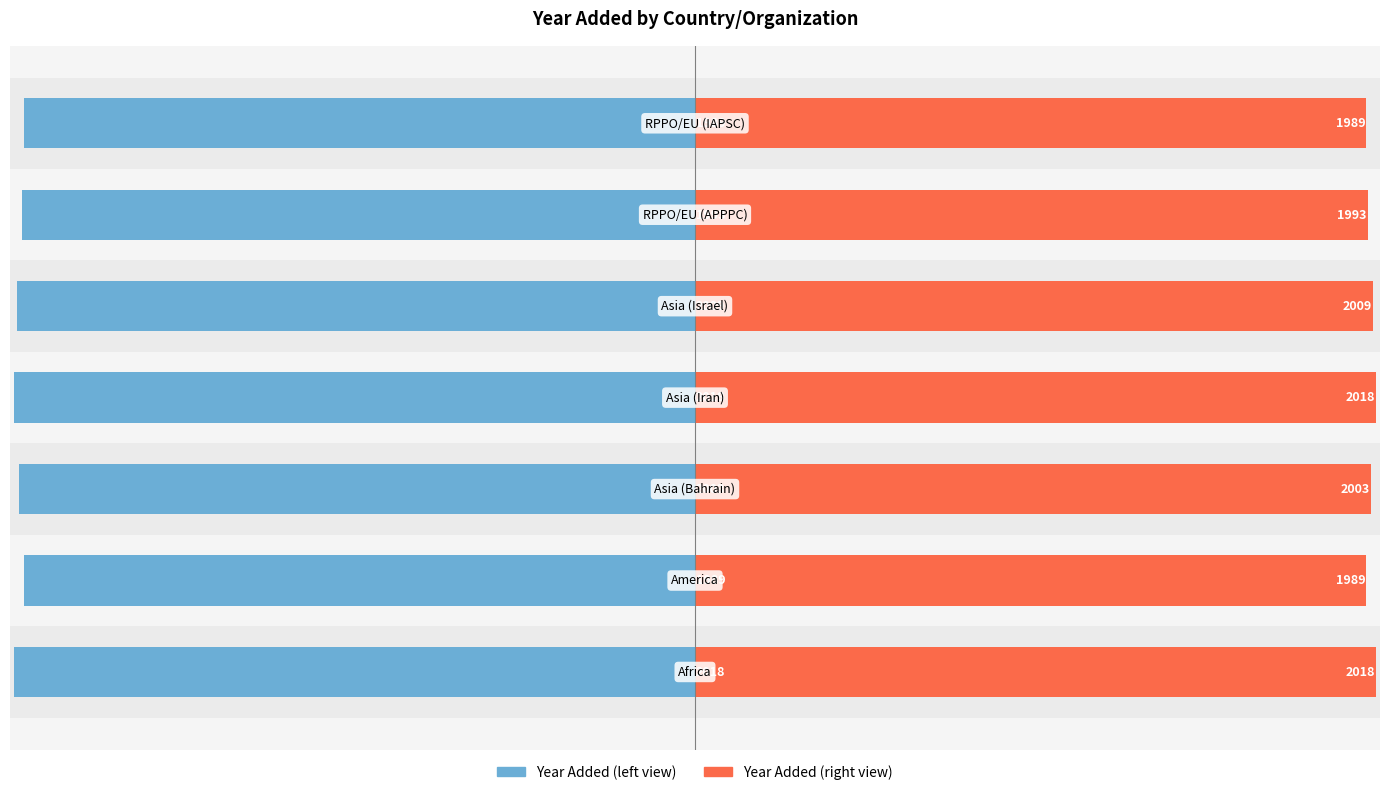

What is the difference between the highest and lowest values at 0?

4036